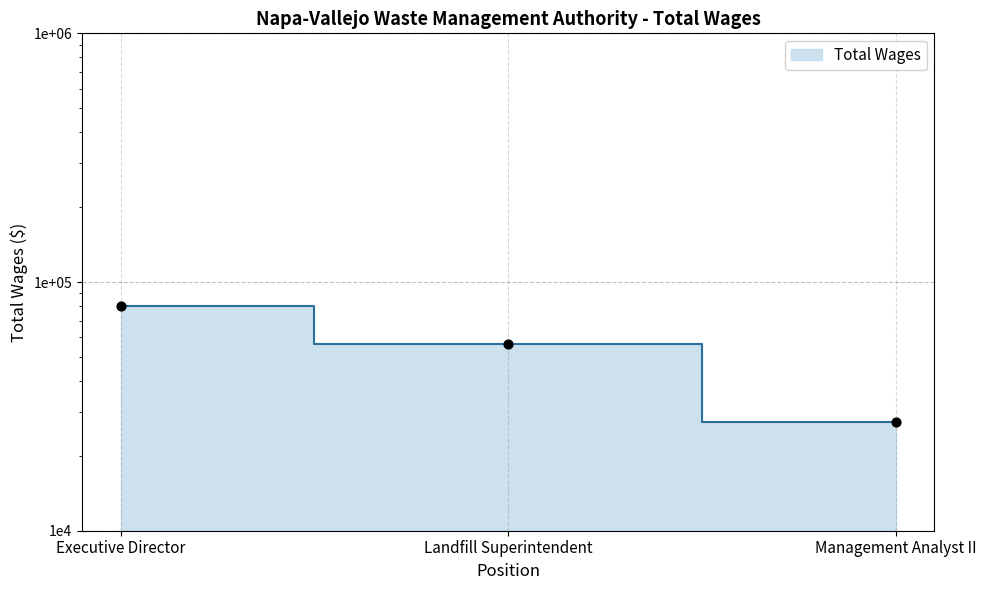

What is the change in value from Executive Director to Landfill Superintendent?

-23775